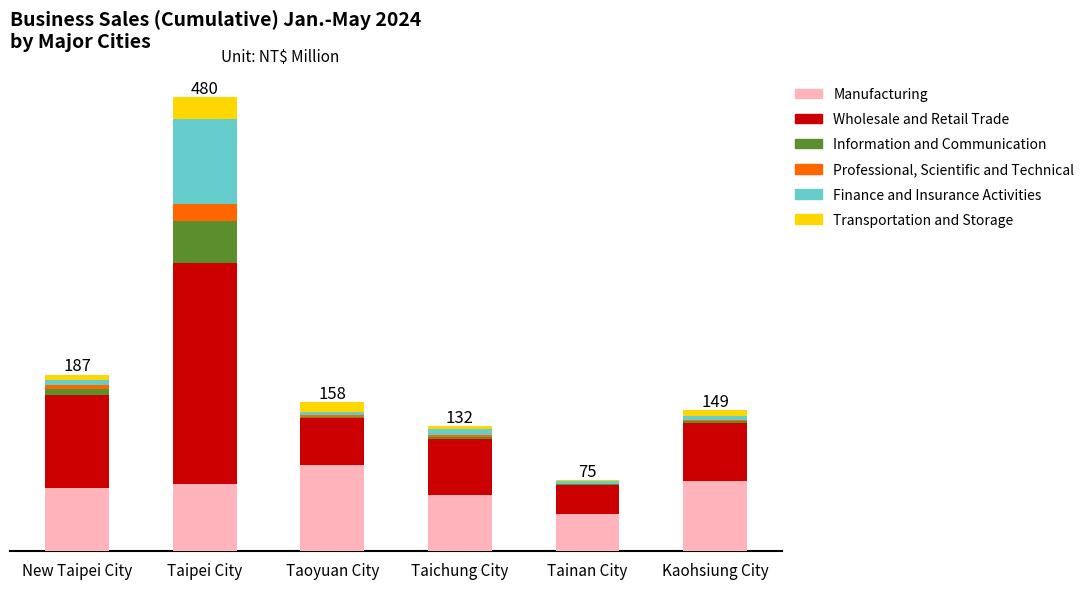

What are all the series names shown in the legend?

Manufacturing, Wholesale and Retail Trade, Information and Communication, Professional, Scientific and Technical, Finance and Insurance Activities, Transportation and Storage